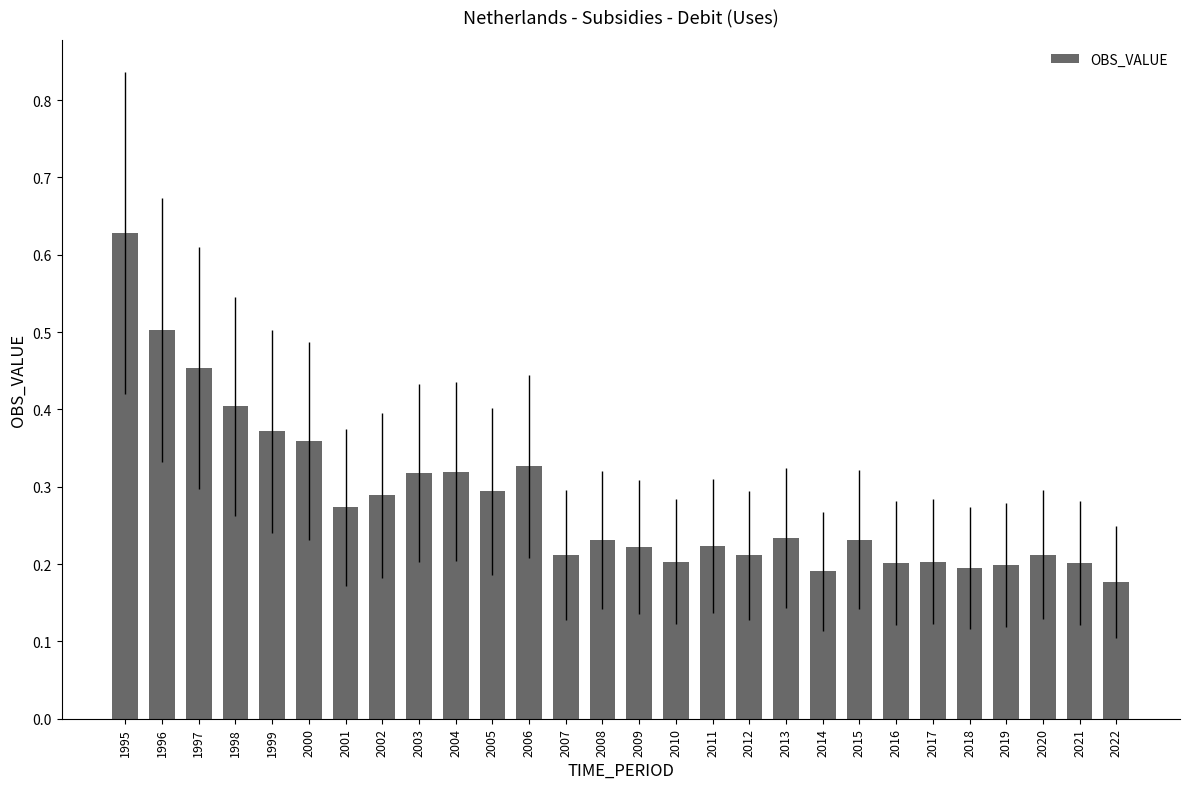

Is it true that the value at 2020 is 0.2?

True